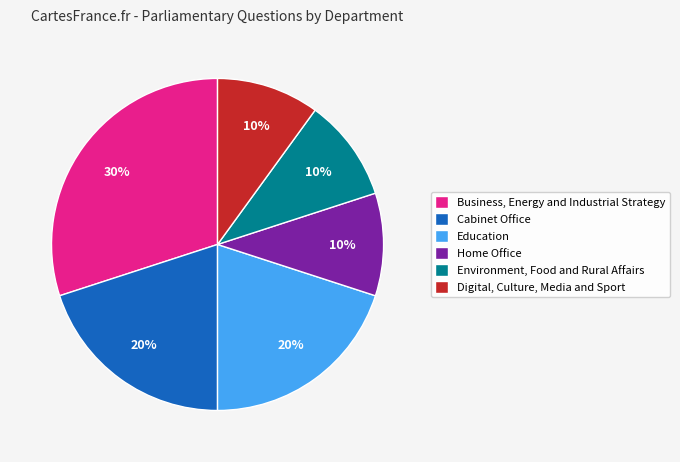

Does Business, Energy and Industrial Strategy represent more than half of the total?

No